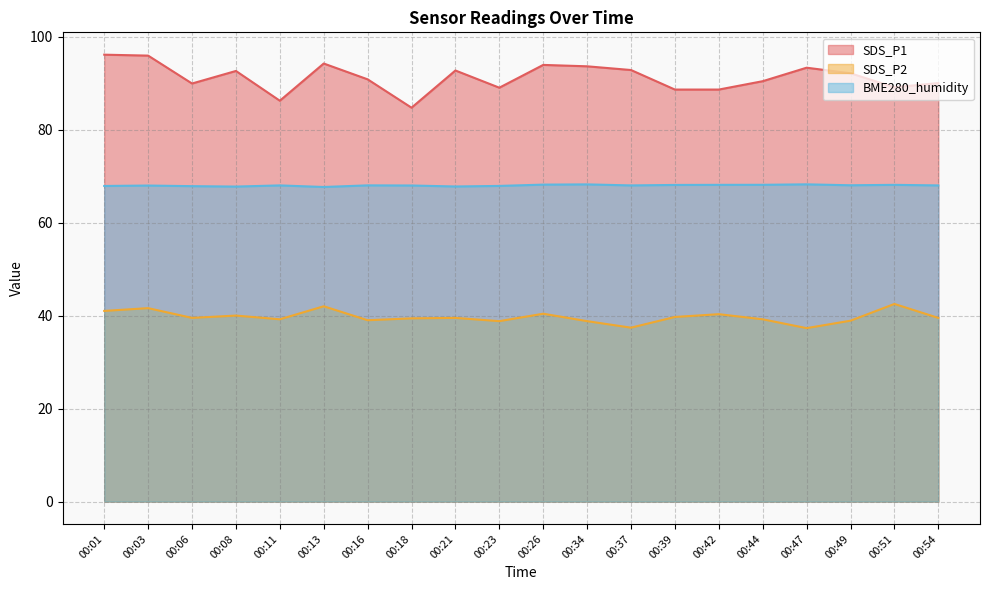

Which series changed the most between 00:13 and 00:18?

SDS_P1